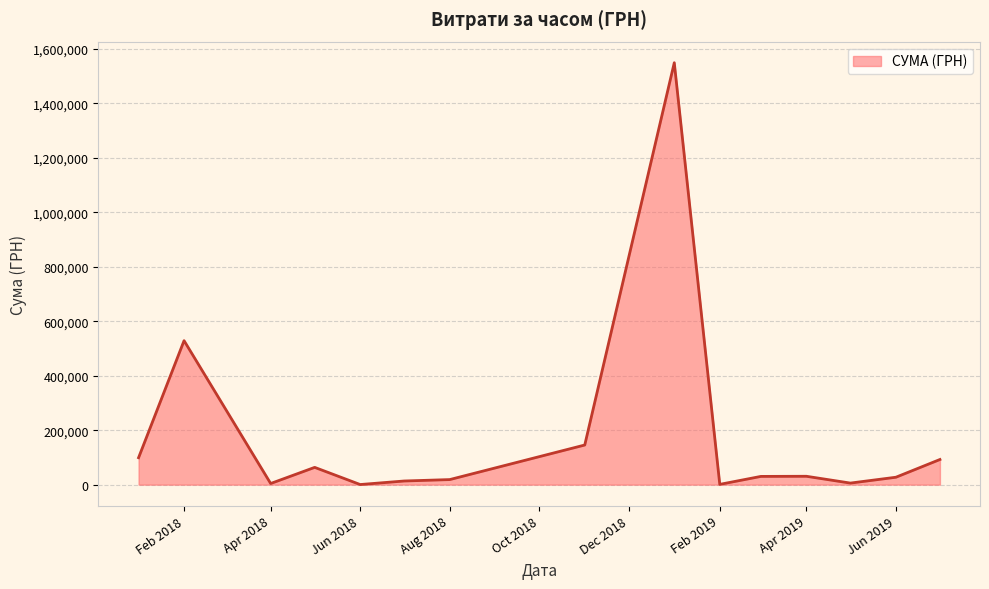

What is the maximum value shown in the chart?

1548667.6